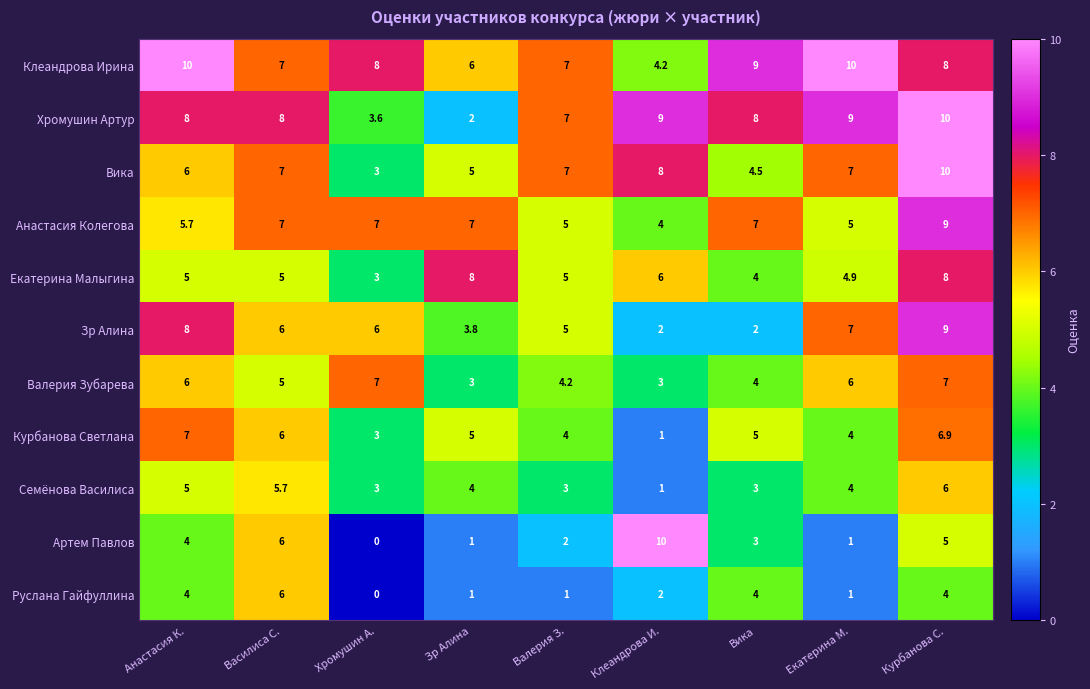

At how many categories does at least one series exceed 2?

9